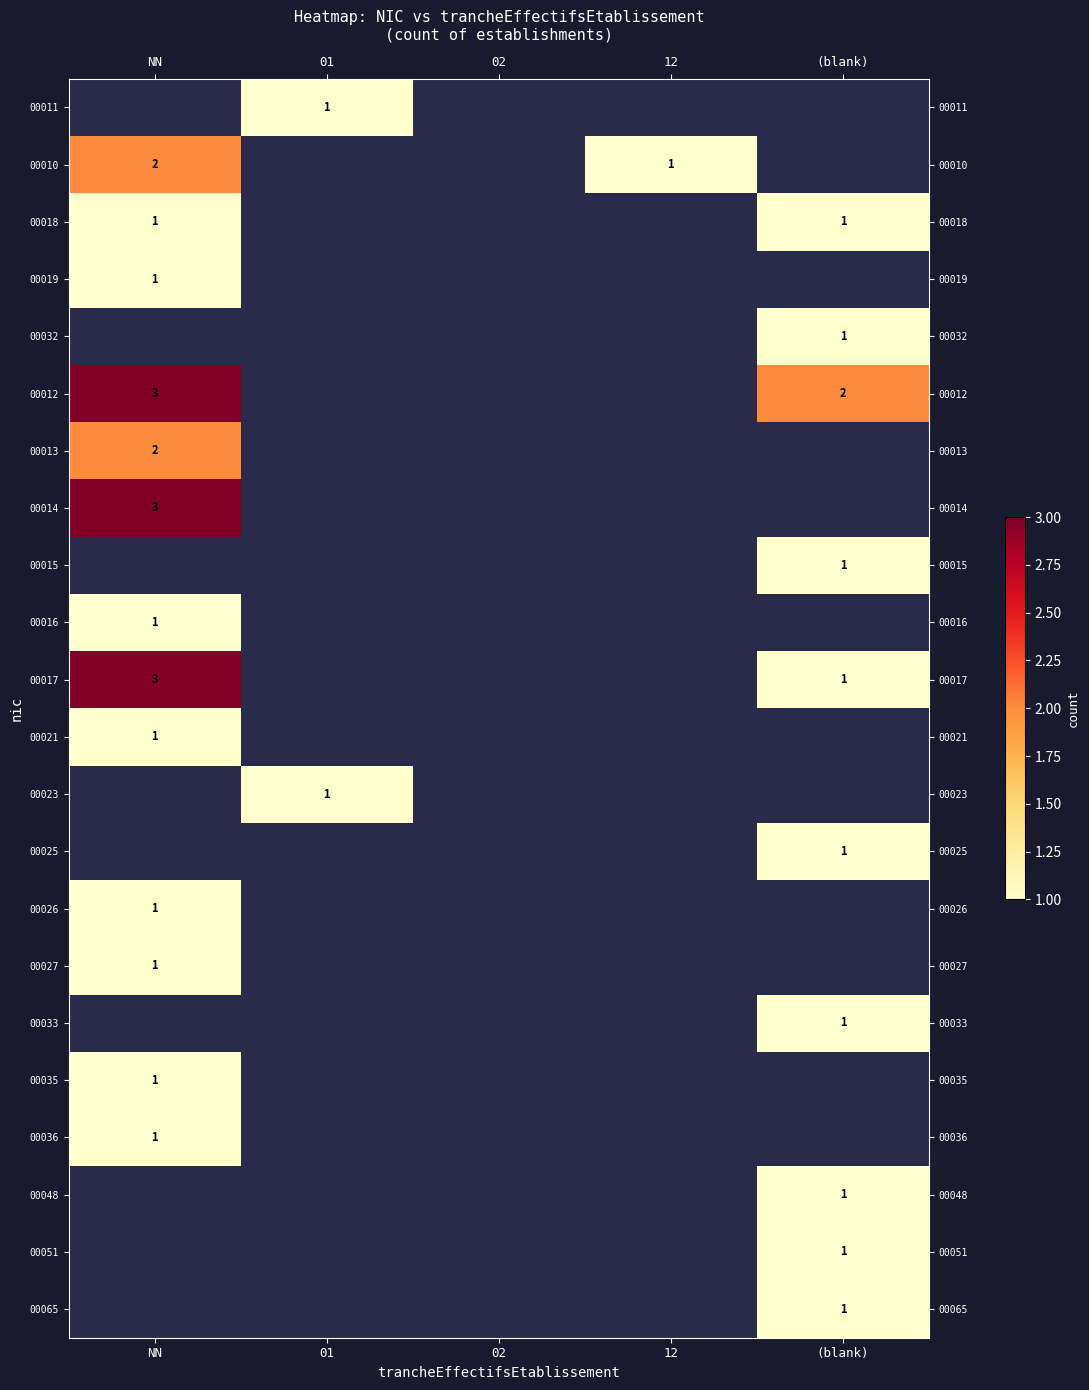

What is the minimum value for 00027?

1.0